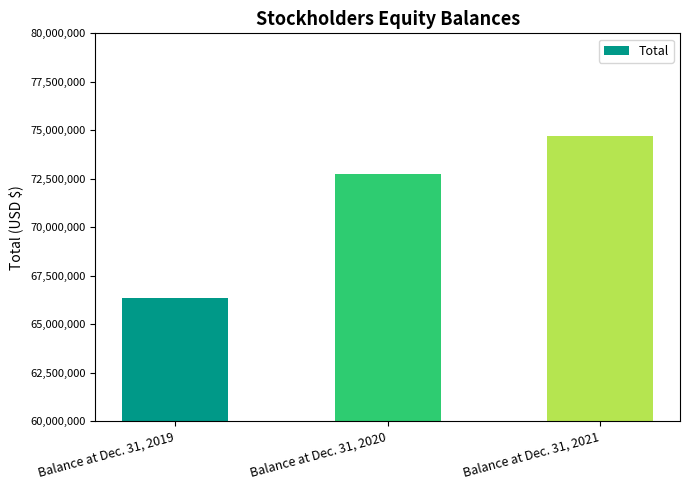

How many bars are there in total?

3